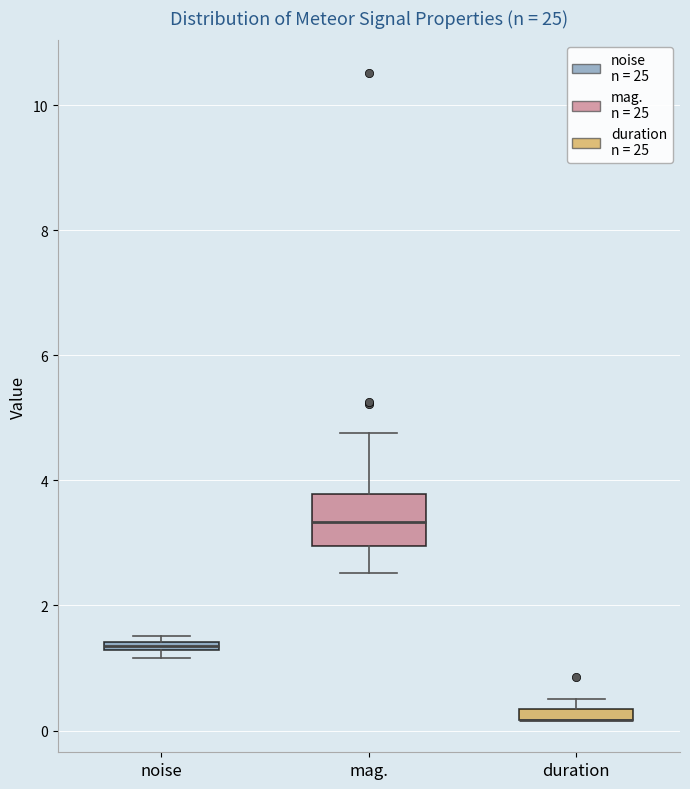

Where does the upper whisker of the box for mag. end on the y-axis? The values are not printed on the chart, so give them approximately, as read against the axis.

4.8